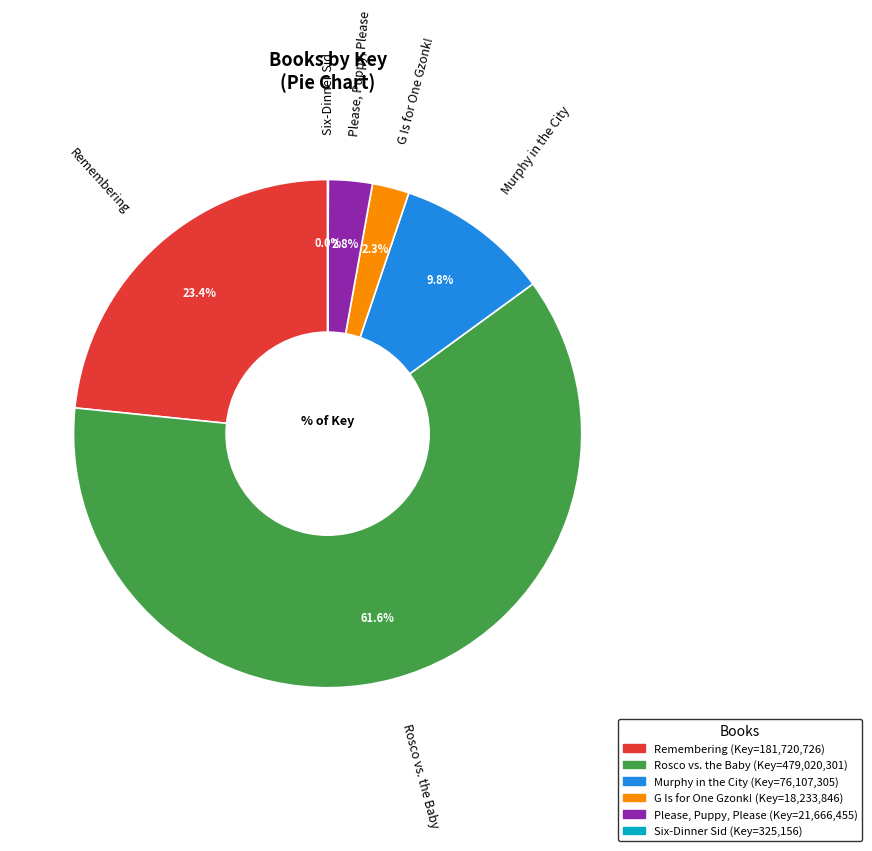

What is the ratio of the value at Remembering to the value at Rosco vs. the Baby?

0.4